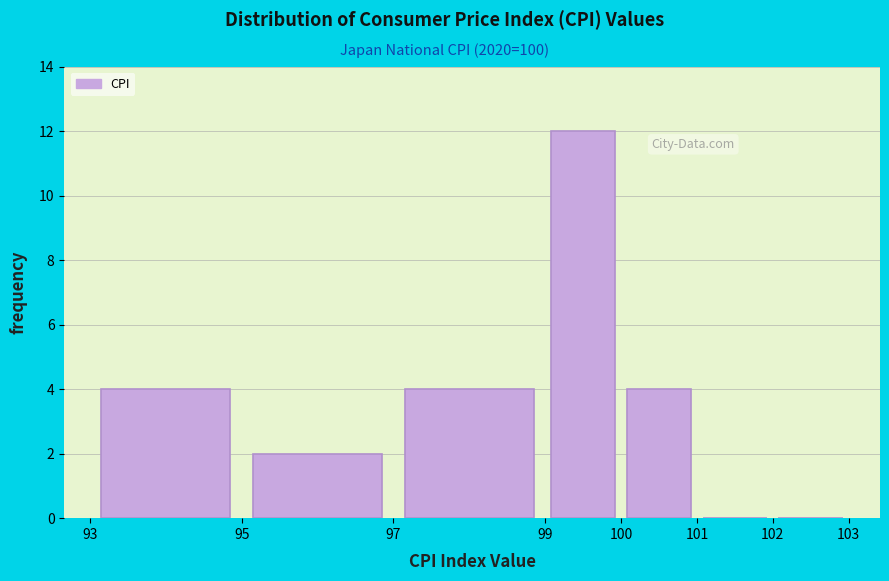

What is the height of the bar covering 93 to 95 on the x-axis? The values are not printed on the chart, so give them approximately, as read against the axis.

4